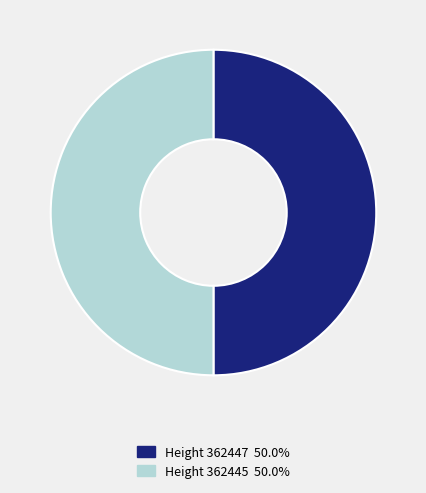

How many slices are in this pie chart?

2